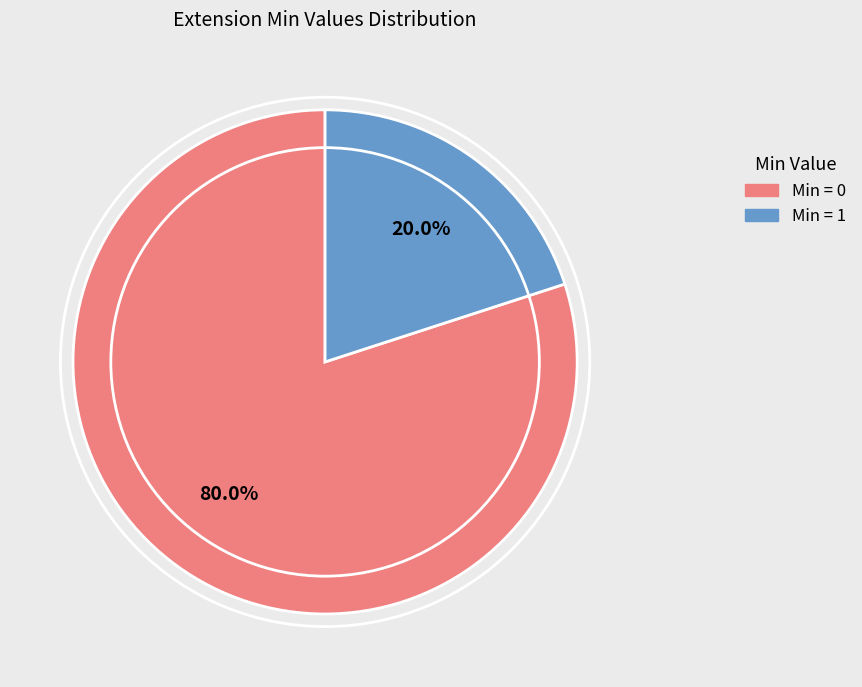

Does any single category account for the majority?

Yes